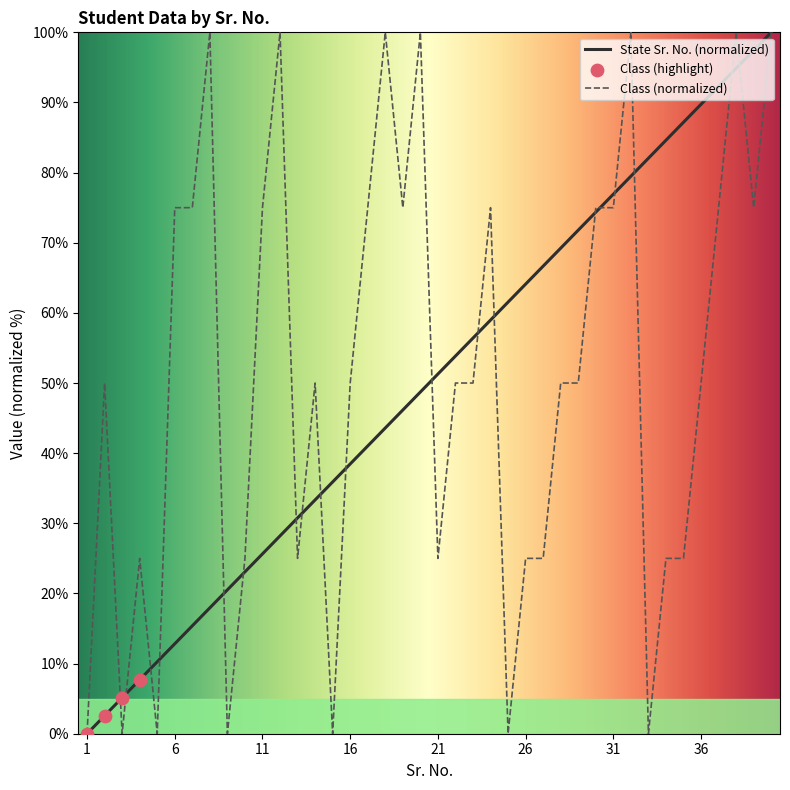

What is the highest value of the State Sr. No. (normalized) series?

100.0